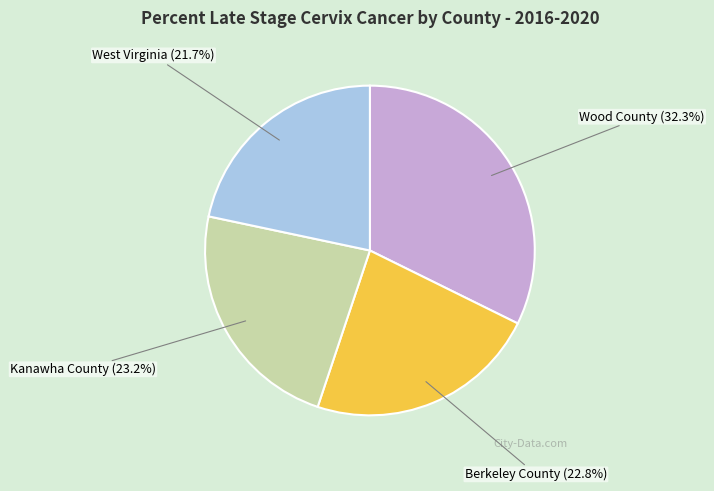

True or false: Wood County accounts for 32% of the total.

True